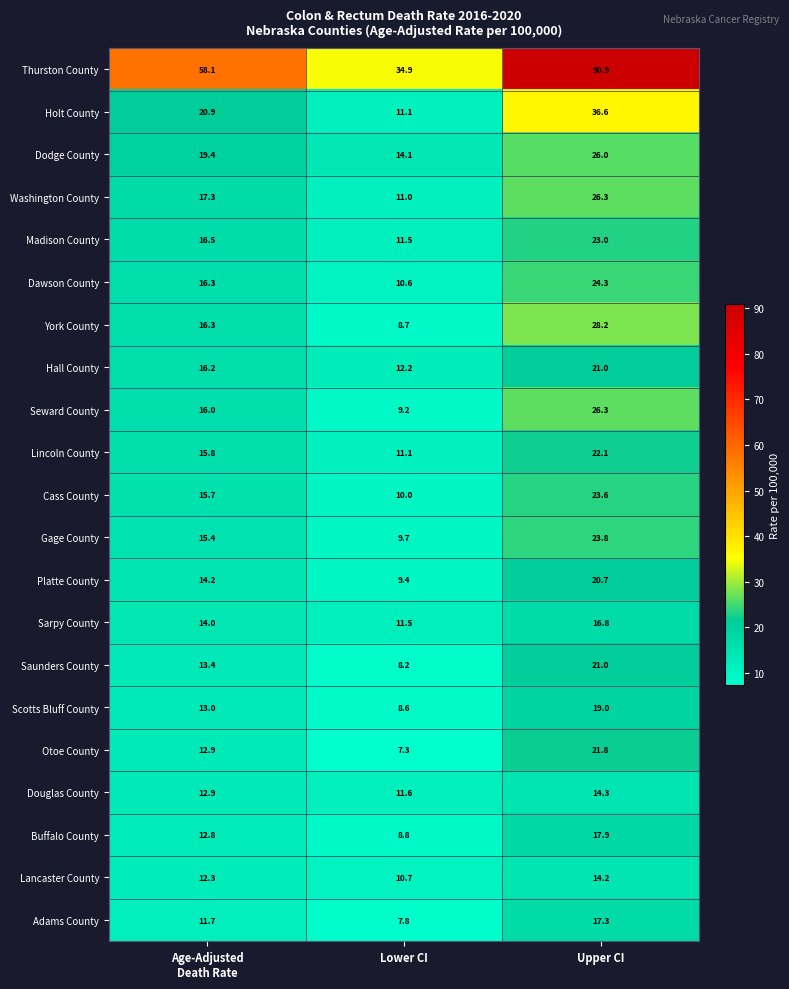

Is the value of Seward County at Upper CI greater than the value of Holt County at Lower CI?

Yes